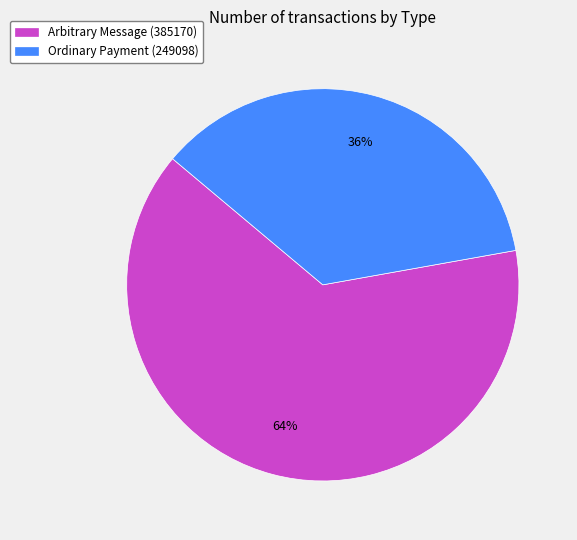

To the nearest percent, what percentage of the pie is Ordinary Payment (249098)?

36%